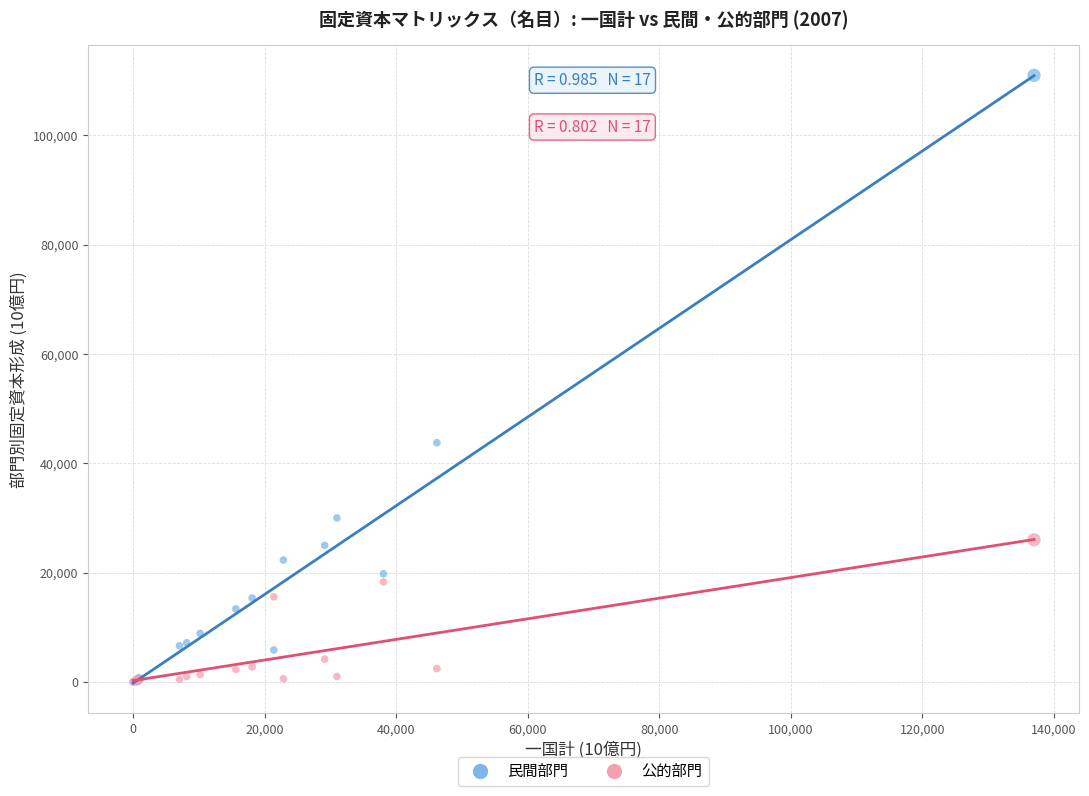

Across all series, what Y value is closest to 55503?

43764.1